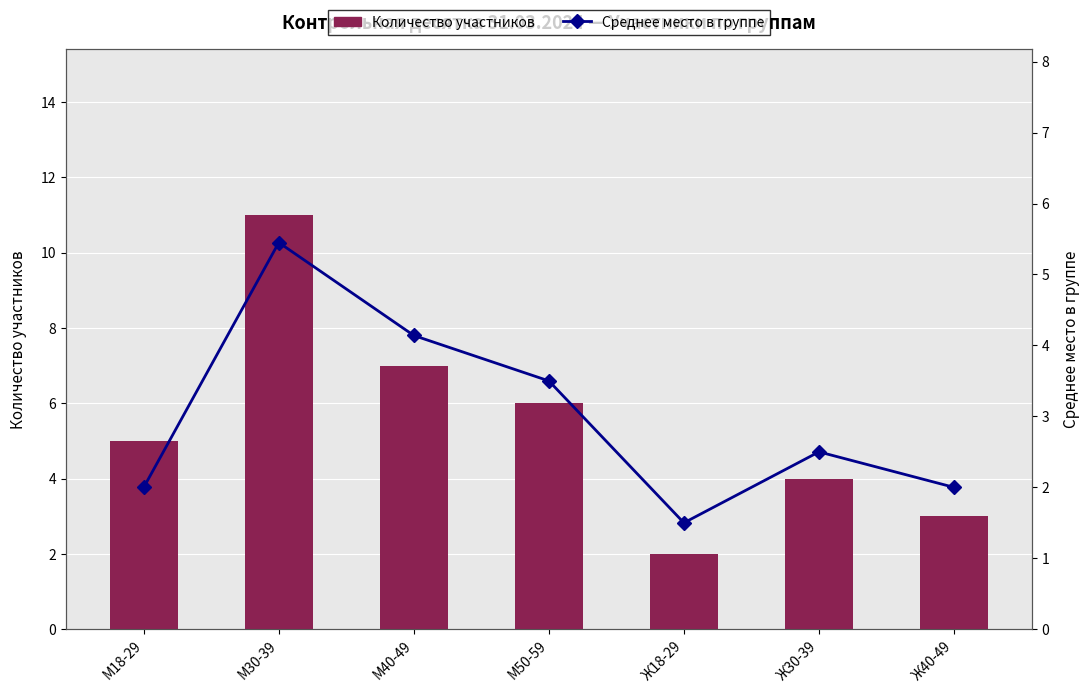

Reading right to left, transcribe all the data shown in this chart.

Количество участников: Ж40-49=3.0	Ж30-39=4.0	Ж18-29=2.0	М50-59=6.0	М40-49=7.0	М30-39=11.0	М18-29=5.0
Среднее место в группе: Ж40-49=2.0	Ж30-39=2.5	Ж18-29=1.5	М50-59=3.5	М40-49=4.1	М30-39=5.5	М18-29=2.0